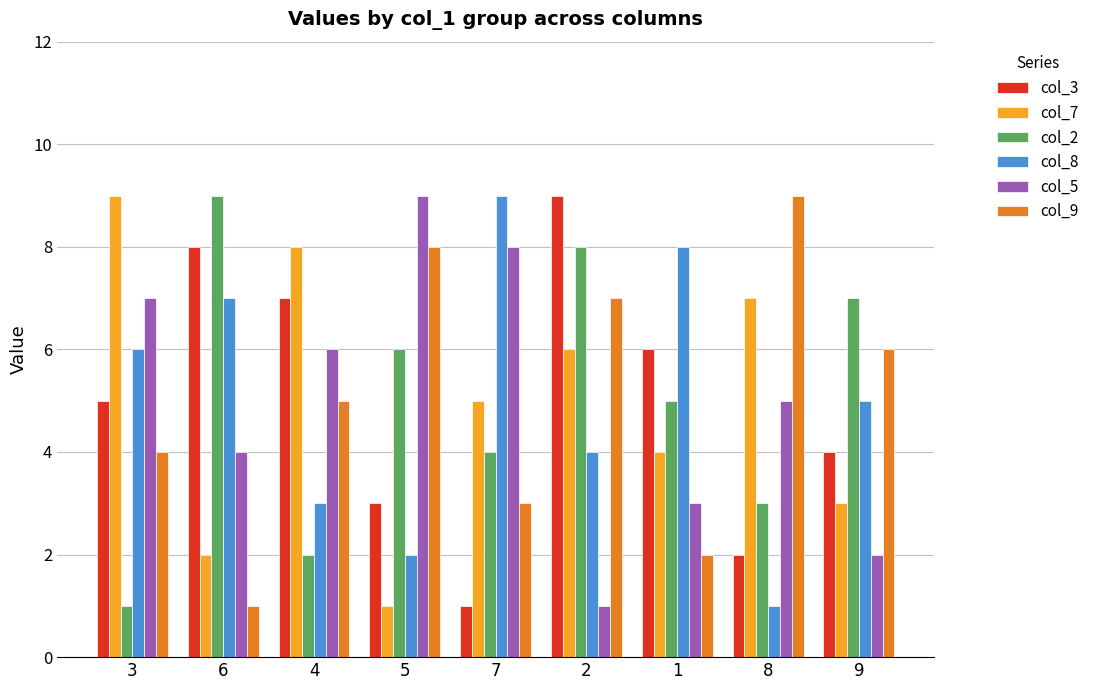

What are all the series names shown in the legend?

col_3, col_7, col_2, col_8, col_5, col_9